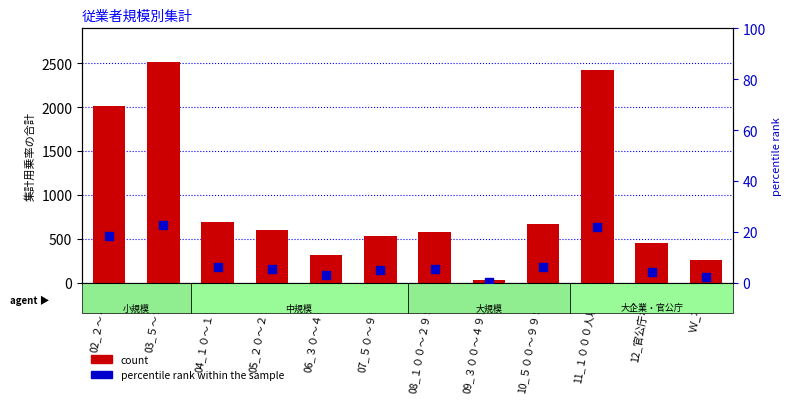

Which series has the largest total across all categories?

count